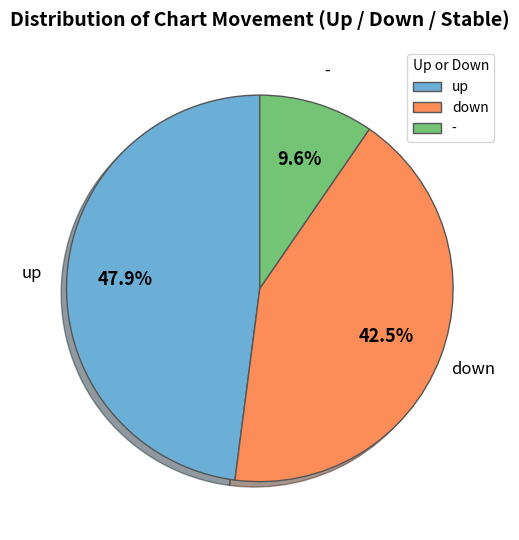

Does down represent more than half of the total?

No